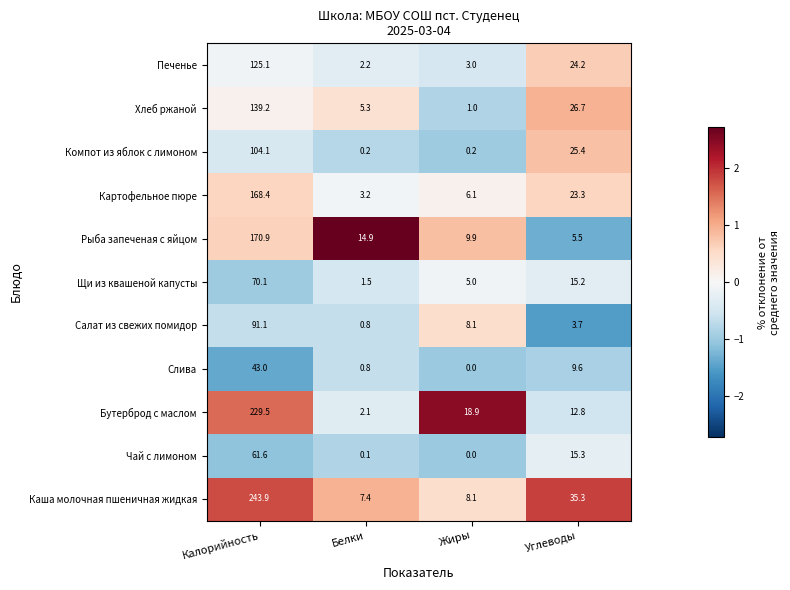

Is it true that Слива equals 1.4 at Белки?

False